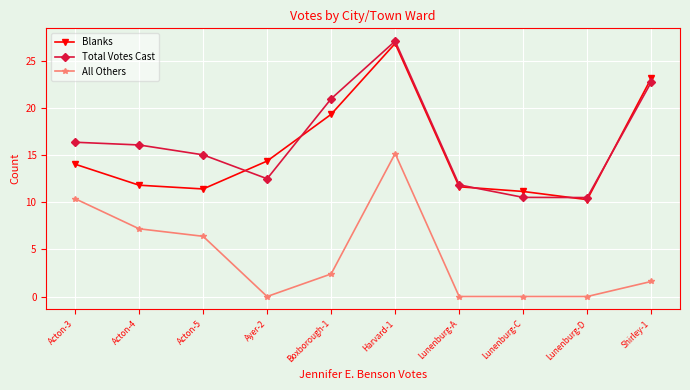

At which category is the sum across all series the highest?

Harvard-1